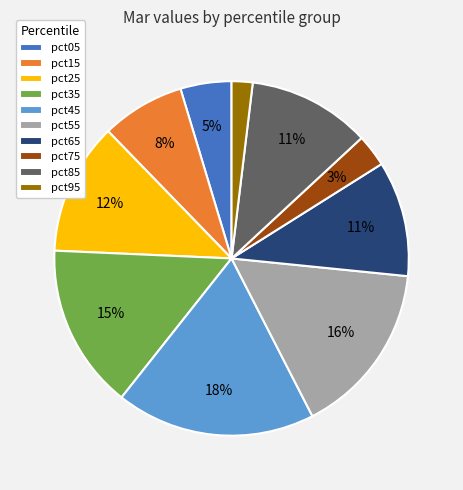

Count the number of slices in the pie.

10